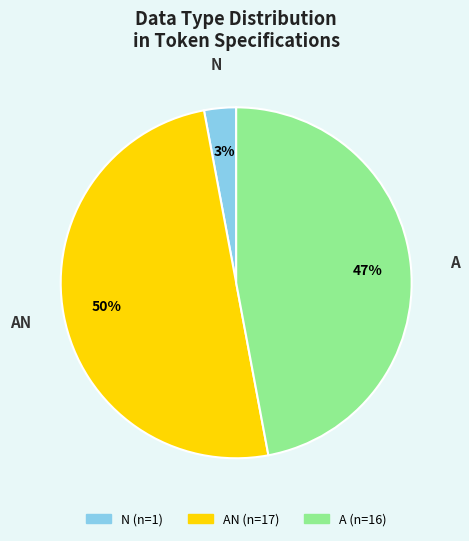

To the nearest percent, what is the average slice percentage?

33%